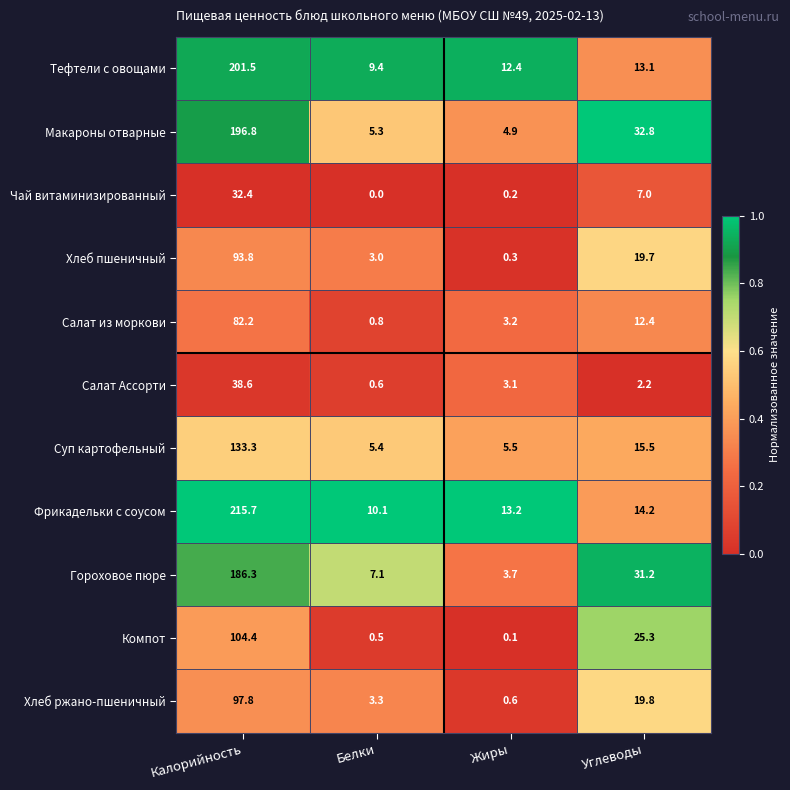

Is the value of Тефтели с овощами at Углеводы greater than the value of Чай витаминизированный at Калорийность?

No